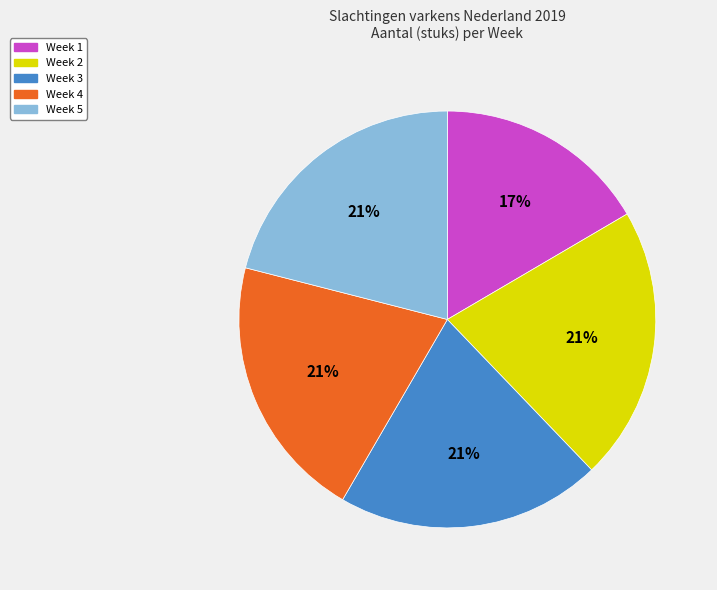

What percentage is the Week 4 slice, to the nearest percent?

21%